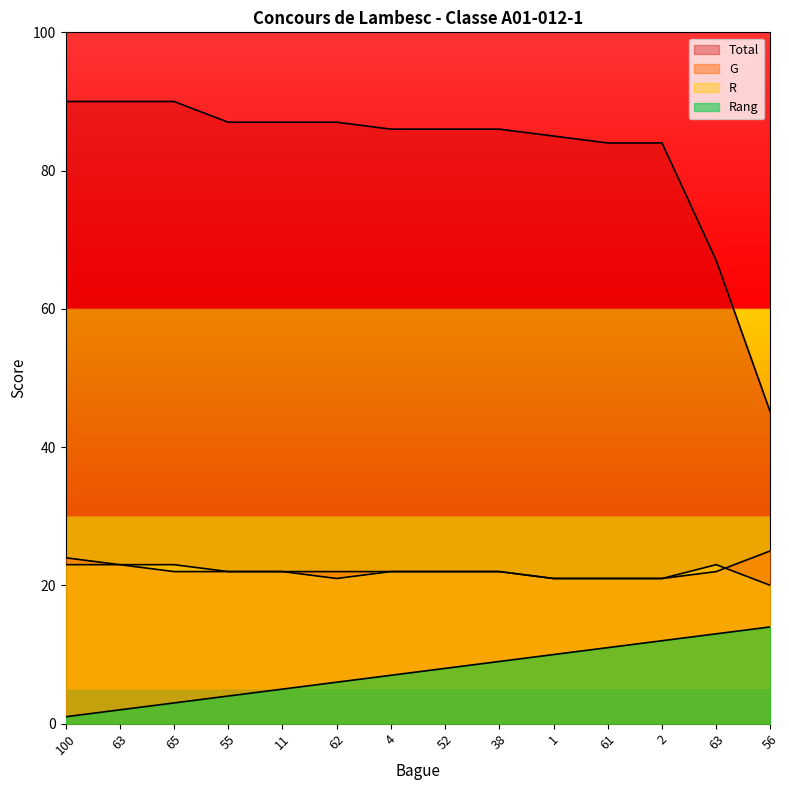

Which series has the largest total across all categories?

Total